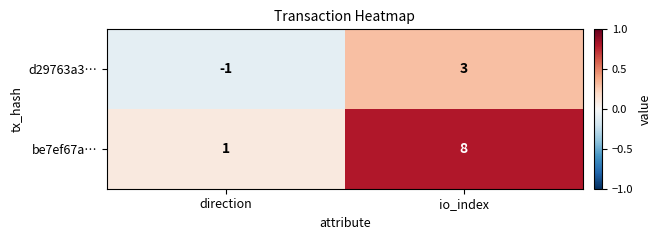

Which series has the widest spread of values?

be7ef67a…